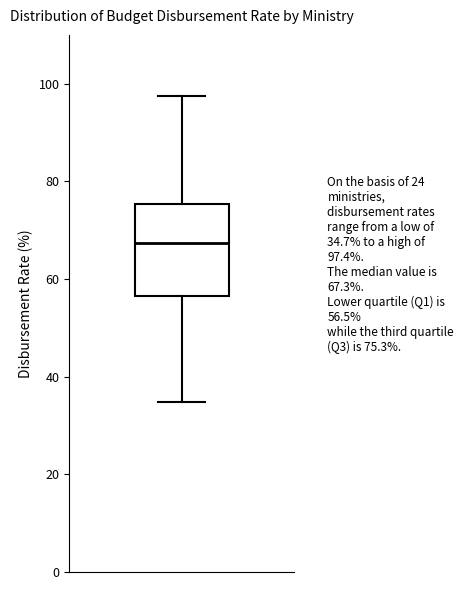

Read this box plot against the y-axis: the position of the median line, the range covered by the box, and the ends of both whiskers. The values are not printed on the chart, so give them approximately, as read against the axis.

median 68, box 56 to 76, whiskers 34 to 98